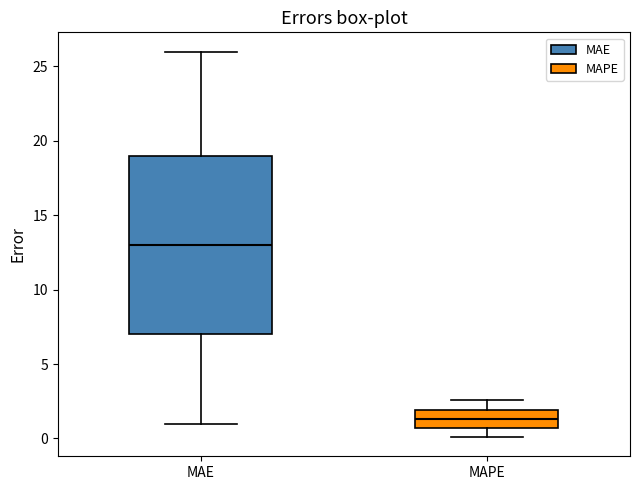

Reading left to right, transcribe this box plot: for each box, give where its median line is, the range the box spans, and where its two whiskers end, as read against the y-axis. The values are not printed on the chart, so give them approximately, as read against the axis.

MAE: median 13.0, box 7.0 to 19.0, whiskers 1.0 to 26.0
MAPE: median 1.5, box 0.5 to 2.0, whiskers 0.0 to 2.5